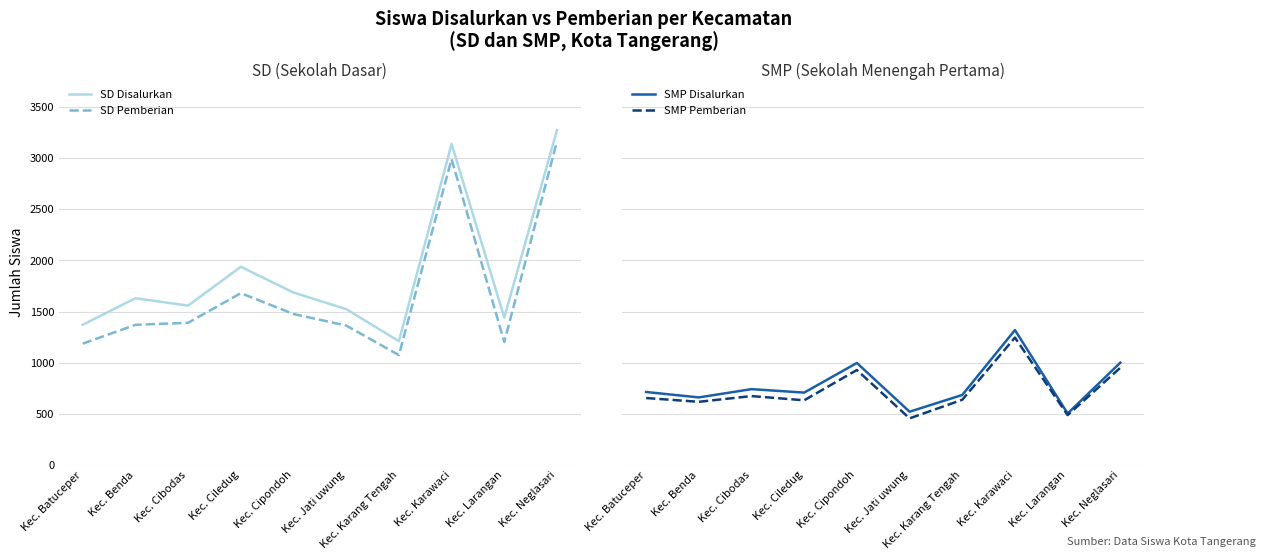

Reading left to right, what are all the values shown in this chart?

SD Disalurkan: Kec. Batuceper=1371	Kec. Benda=1630	Kec. Cibodas=1558	Kec. Ciledug=1938	Kec. Cipondoh=1686	Kec. Jati uwung=1524	Kec. Karang Tengah=1210	Kec. Karawaci=3140	Kec. Larangan=1441	Kec. Neglasari=3275
SD Pemberian: Kec. Batuceper=1186	Kec. Benda=1370	Kec. Cibodas=1390	Kec. Ciledug=1680	Kec. Cipondoh=1476	Kec. Jati uwung=1363	Kec. Karang Tengah=1074	Kec. Karawaci=2991	Kec. Larangan=1202	Kec. Neglasari=3165
SMP Disalurkan: Kec. Batuceper=713	Kec. Benda=660	Kec. Cibodas=741	Kec. Ciledug=707	Kec. Cipondoh=997	Kec. Jati uwung=520	Kec. Karang Tengah=684	Kec. Karawaci=1319	Kec. Larangan=503	Kec. Neglasari=1000
SMP Pemberian: Kec. Batuceper=654	Kec. Benda=617	Kec. Cibodas=673	Kec. Ciledug=632	Kec. Cipondoh=928	Kec. Jati uwung=455	Kec. Karang Tengah=637	Kec. Karawaci=1245	Kec. Larangan=487	Kec. Neglasari=950